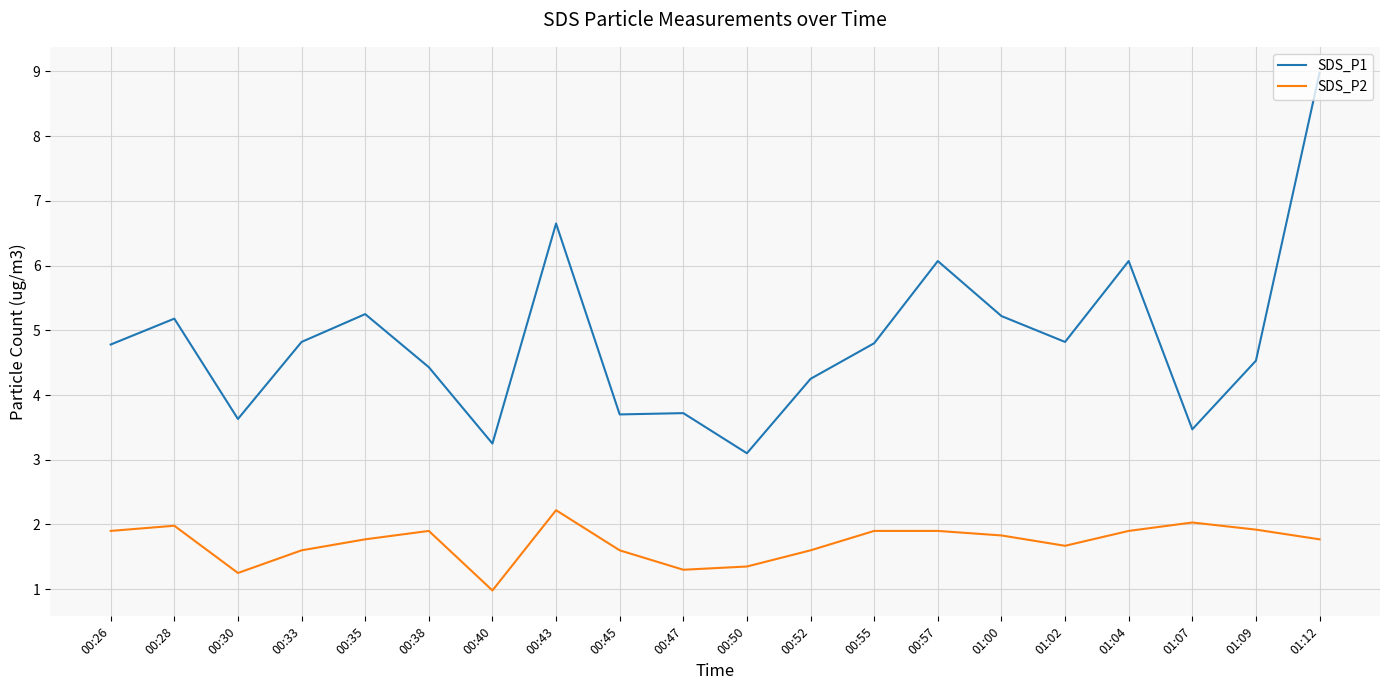

Which series changed the most between 00:50 and 00:57?

SDS_P1